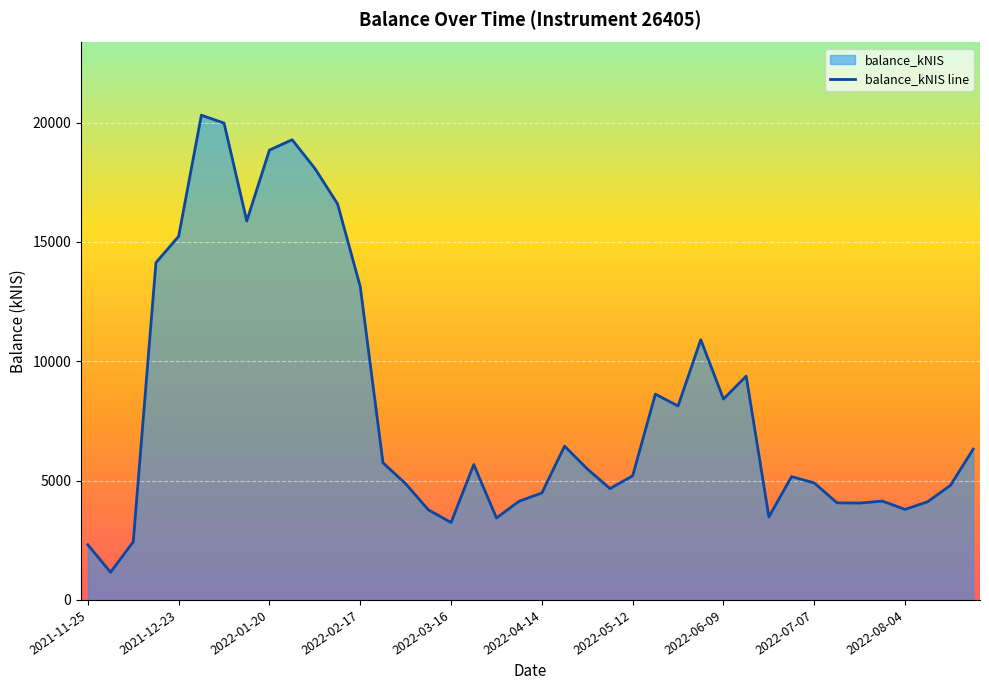

How many values are below 5490?

20